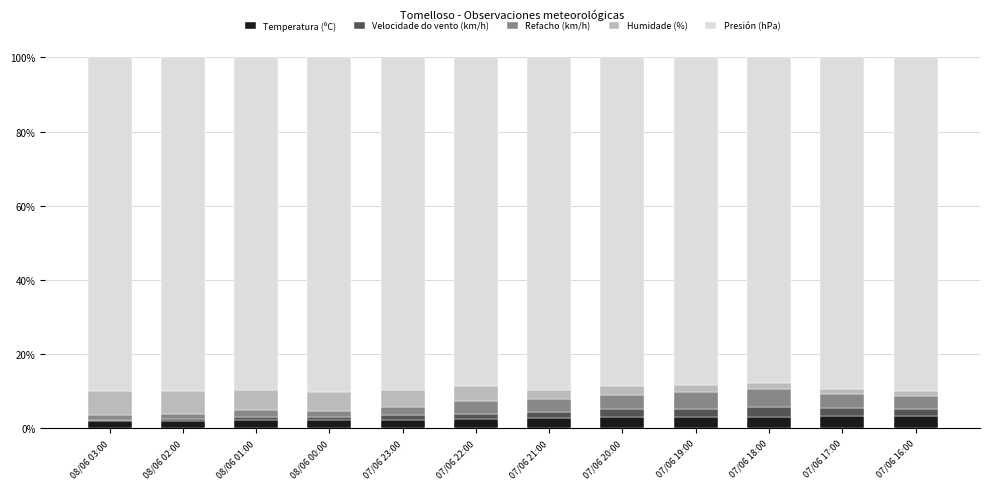

What is the maximum value for Temperatura (ºC)?

3.5